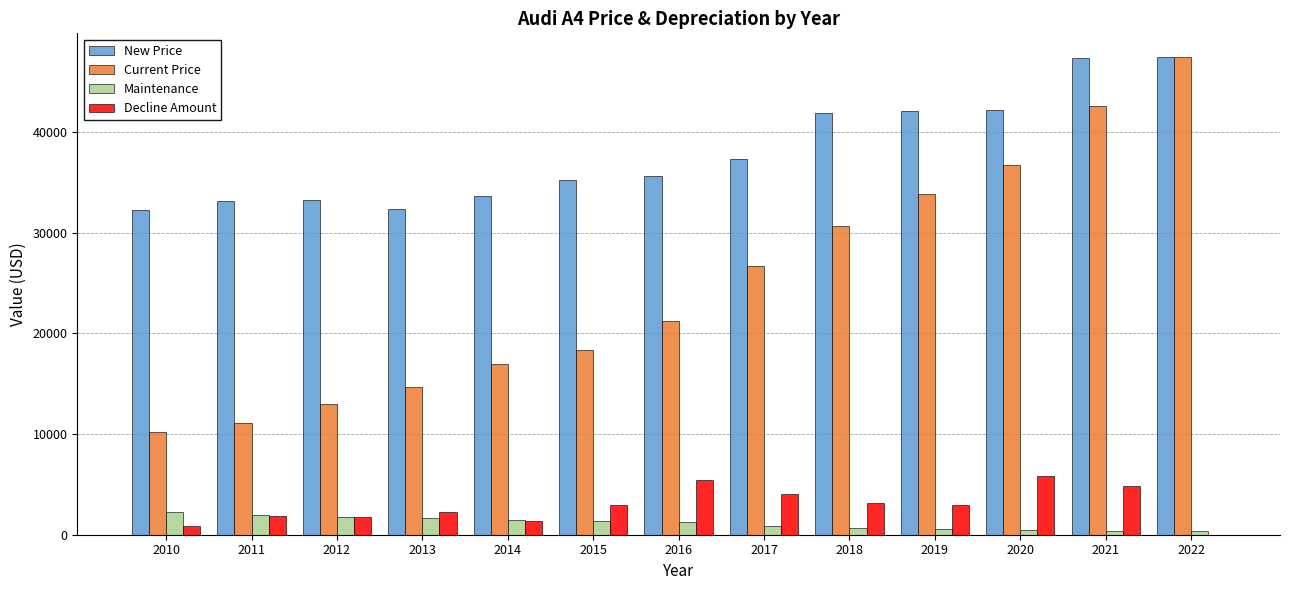

Is the value of Decline Amount at 2019 greater than the value of Current Price at 2013?

No